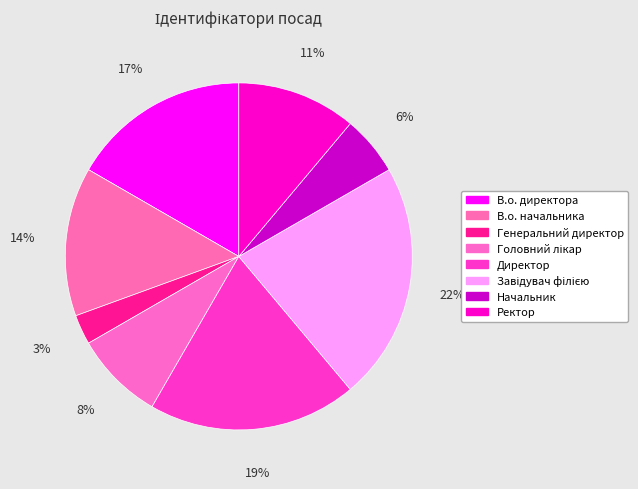

To the nearest percent, what portion does Генеральний директор represent?

3%